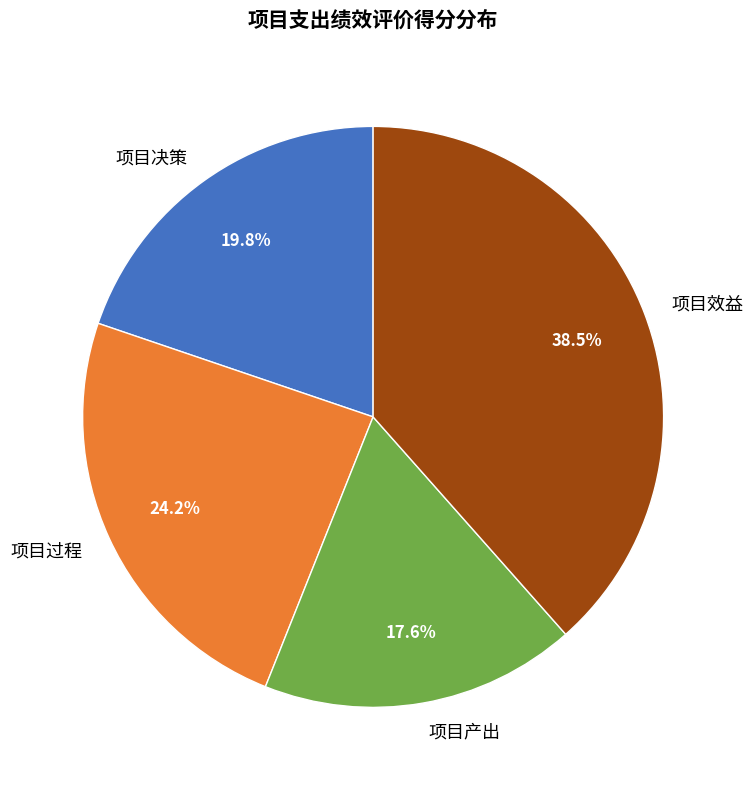

Combined, do 项目决策 and 项目效益 account for over 50%?

Yes